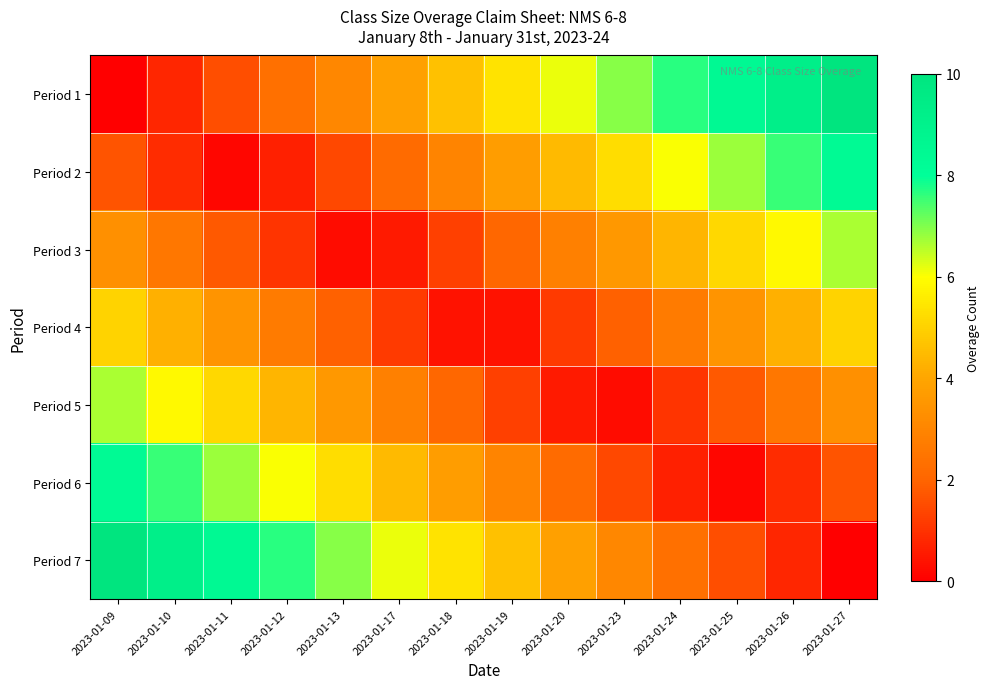

Which series has the widest spread of values?

Period 1